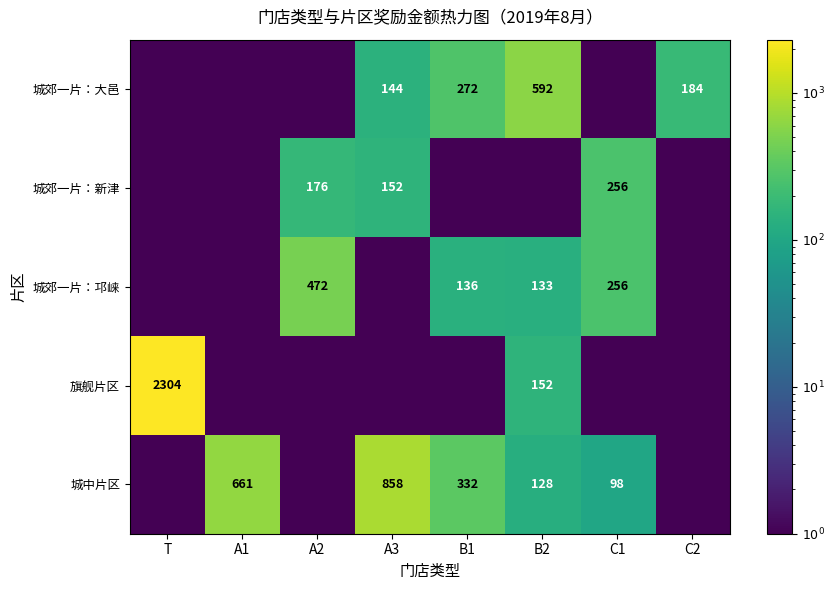

List the labels in order of 旗舰片区 value, largest first.

T, B2, A1, A2, A3, B1, C1, C2